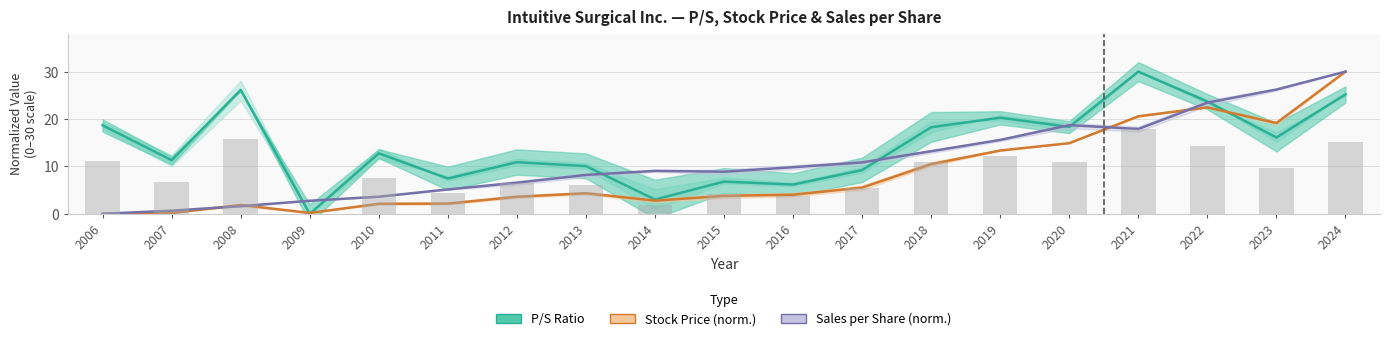

Is it true that P/S Ratio equals 3.0 at 2014?

True